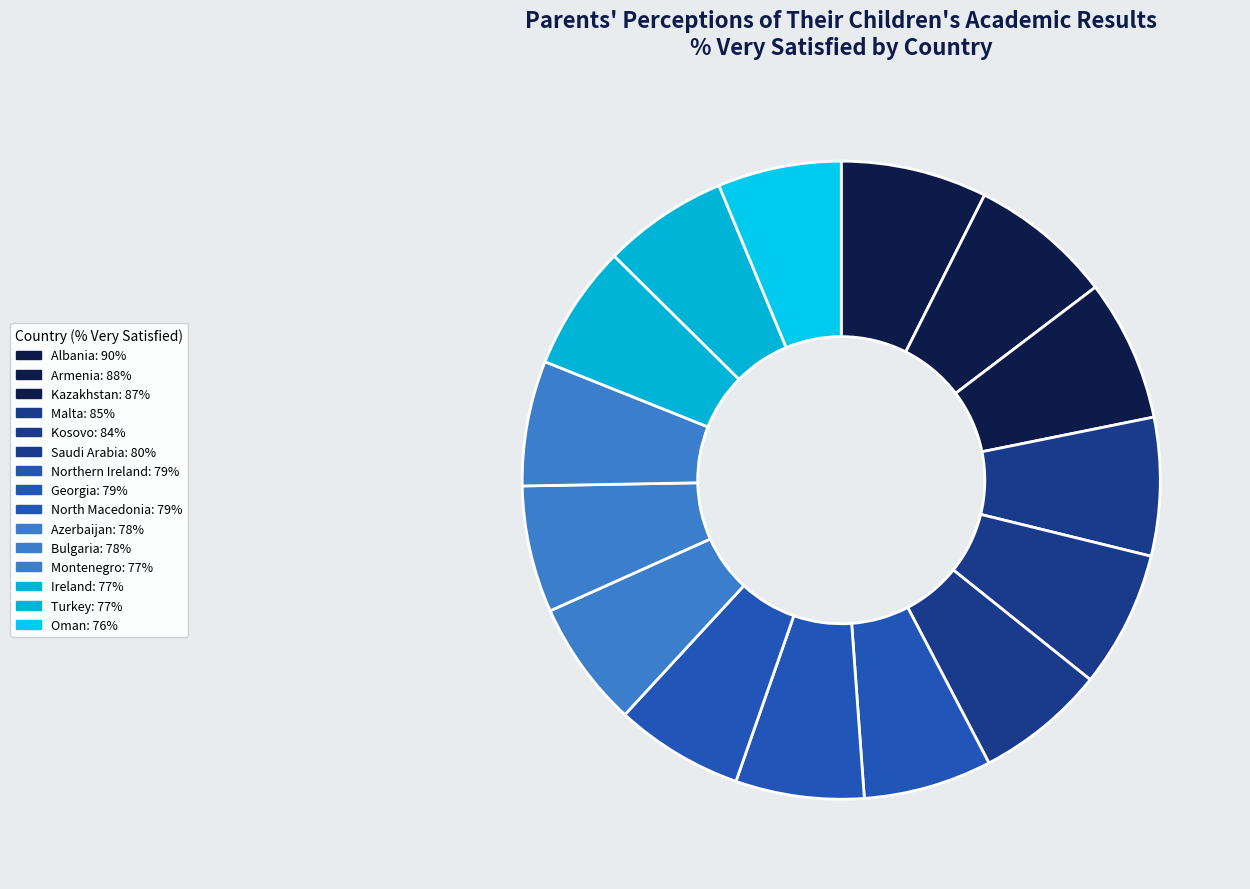

How many slices are in this pie chart?

15